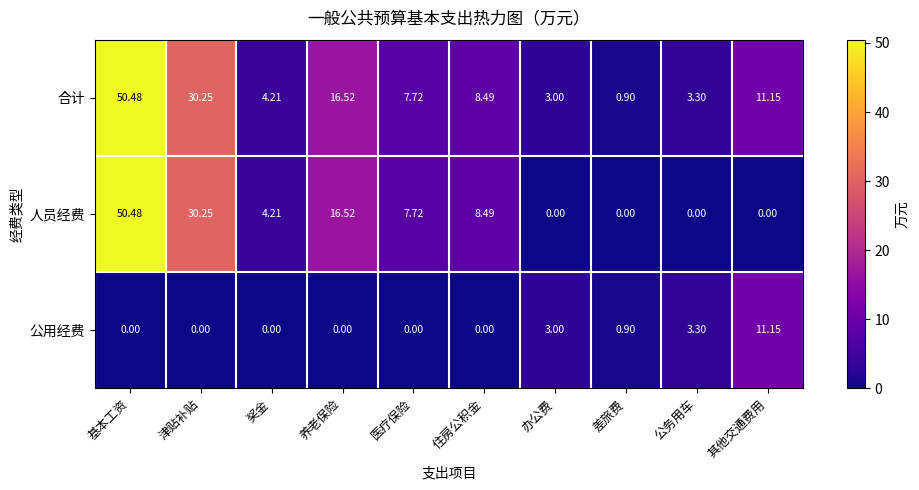

Rank the series by their average value, from highest to lowest.

合计, 人员经费, 公用经费